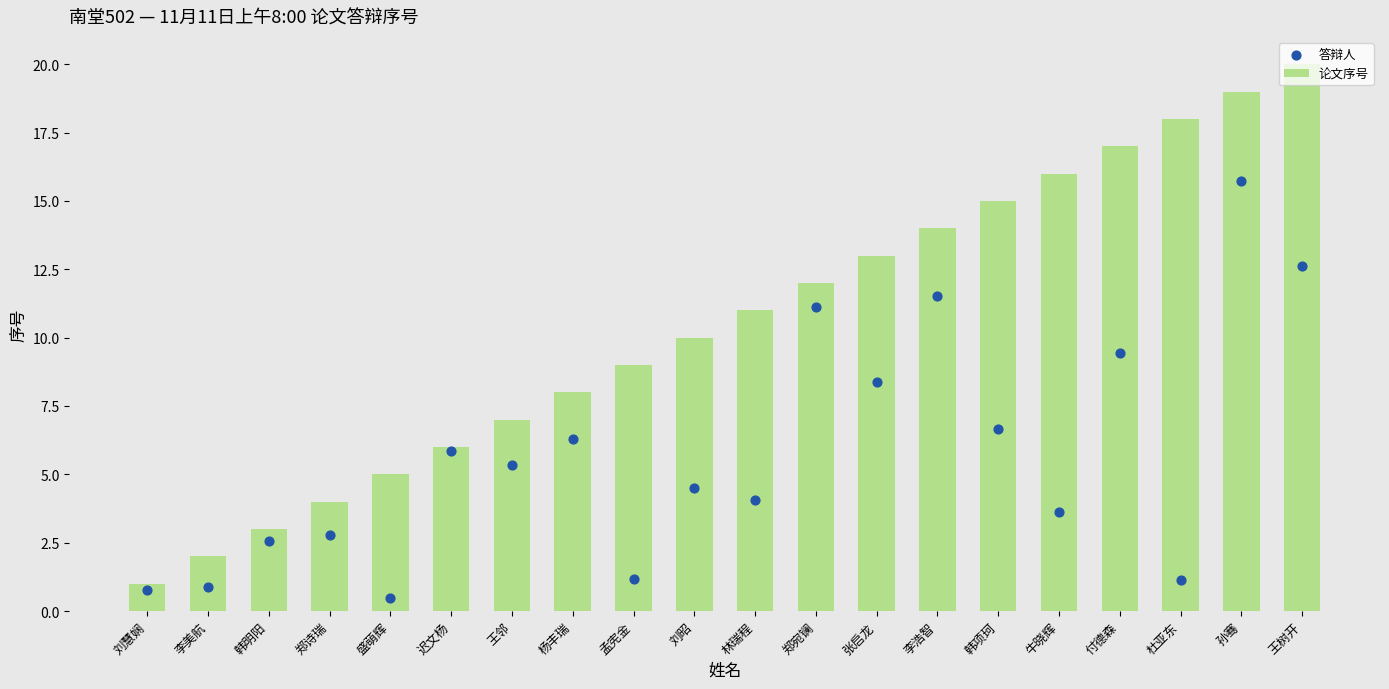

What is the total value across all series at 王树开?

32.6